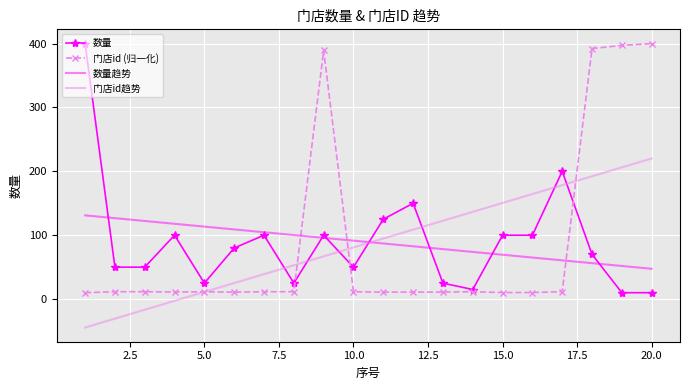

True or false: 门店id趋势 and 数量 intersect in this chart.

True